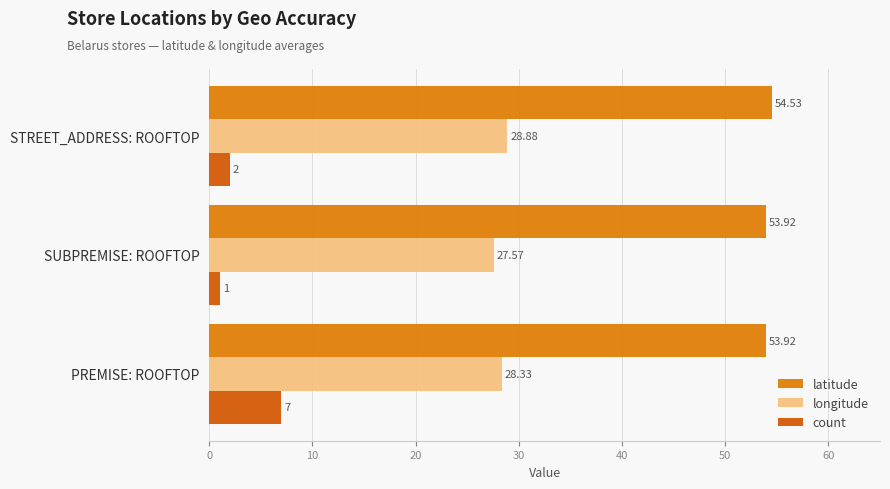

List the series in order of their peak value, lowest first.

count, longitude, latitude